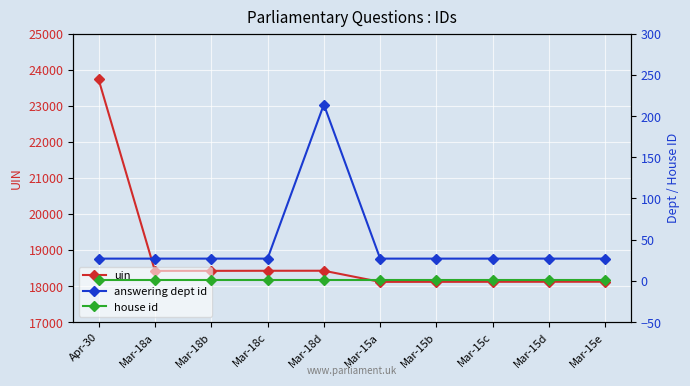

What position from the right is Mar-15b?

4